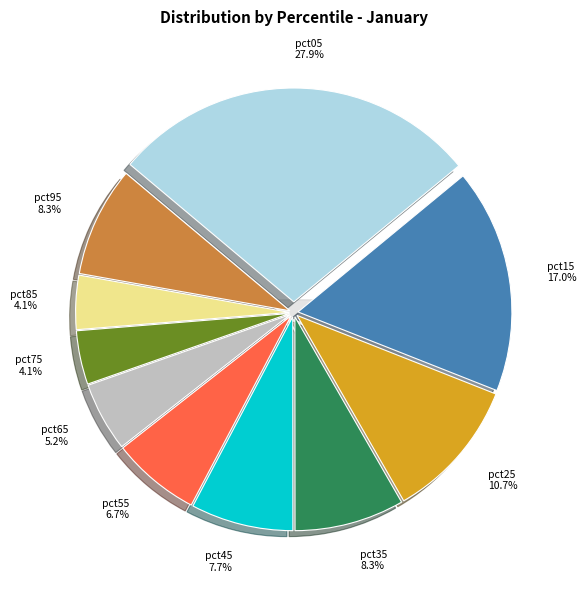

Rank the categories by value from highest to lowest.

pct05, pct15, pct25, pct95, pct35, pct45, pct55, pct65, pct85, pct75